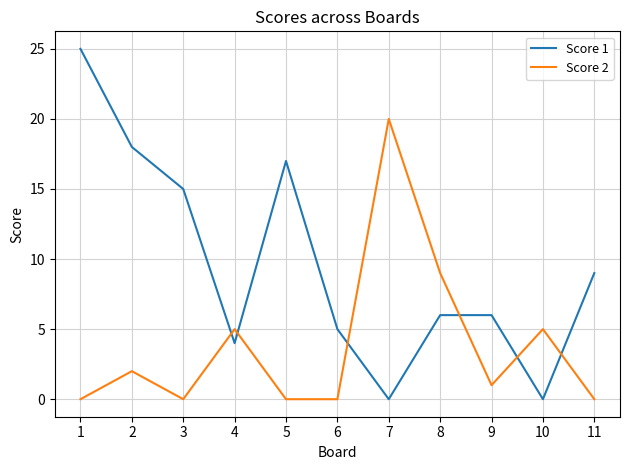

What is the maximum value shown in the chart?

25